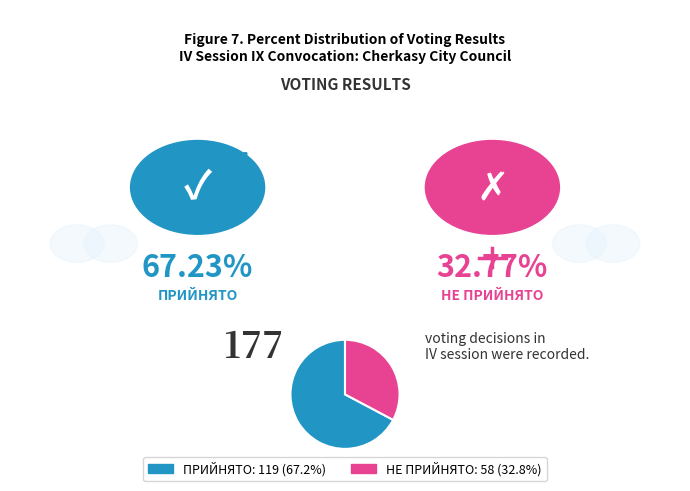

Does any single category account for the majority?

Yes